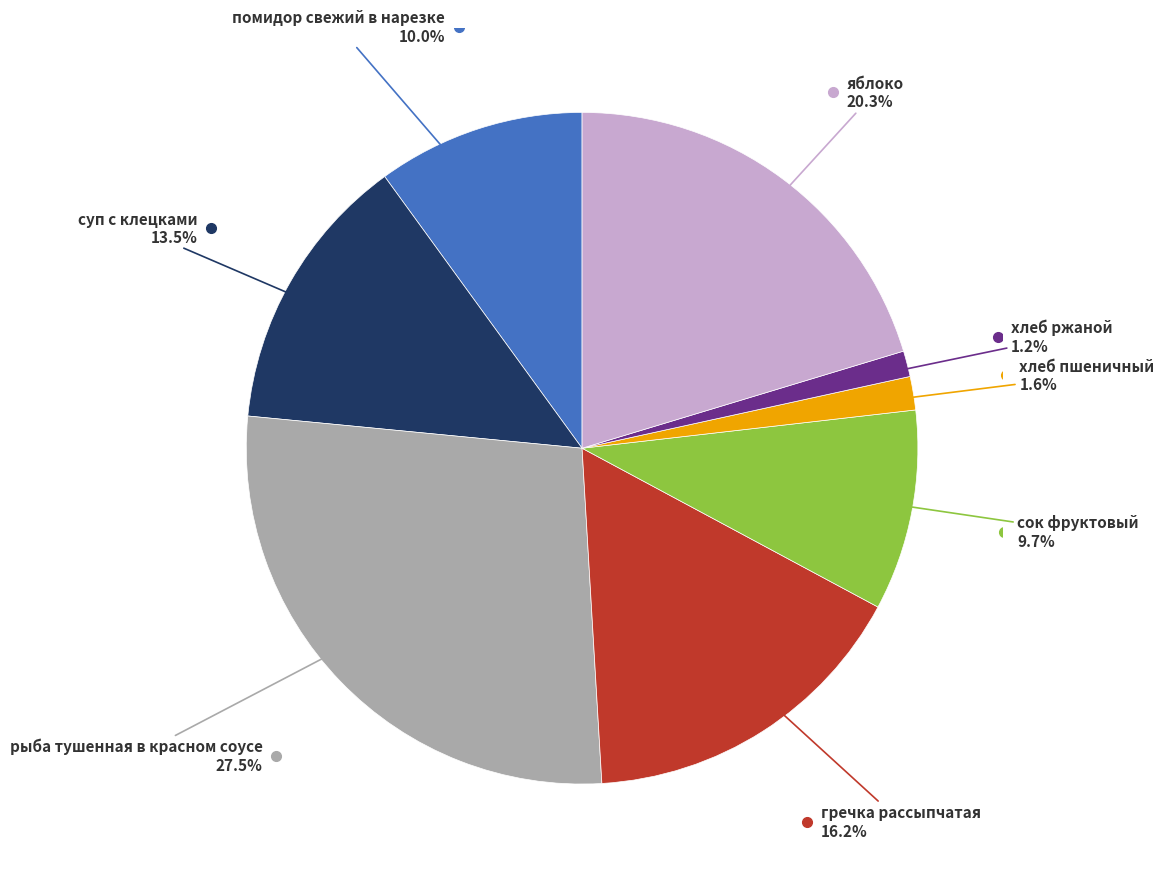

Count the number of slices in the pie.

8